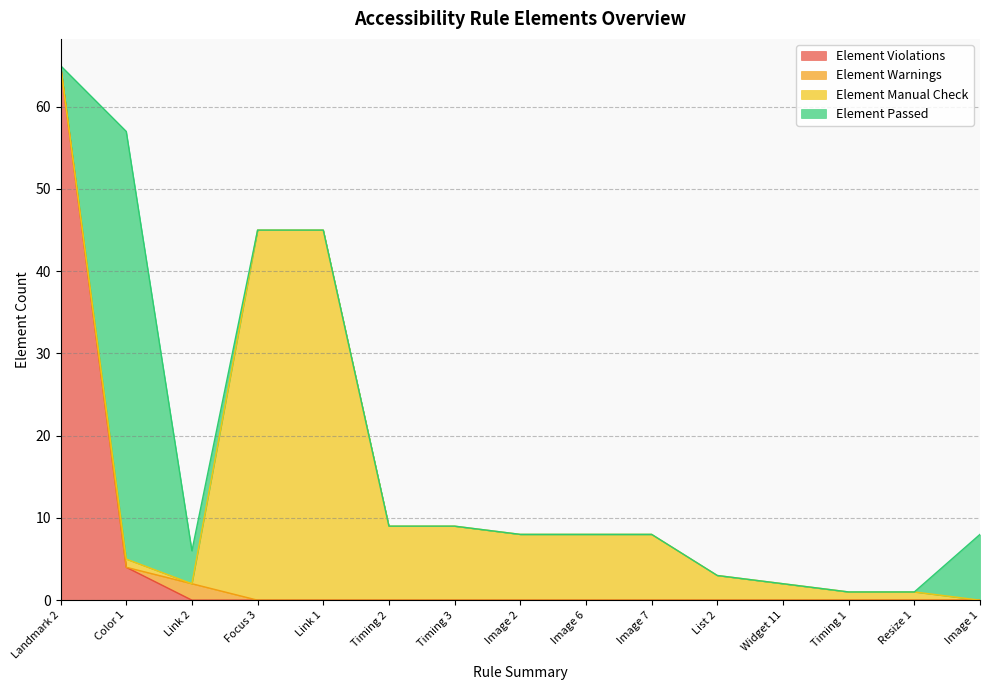

Is it true that Element Manual Check equals 3 at Timing 3?

False